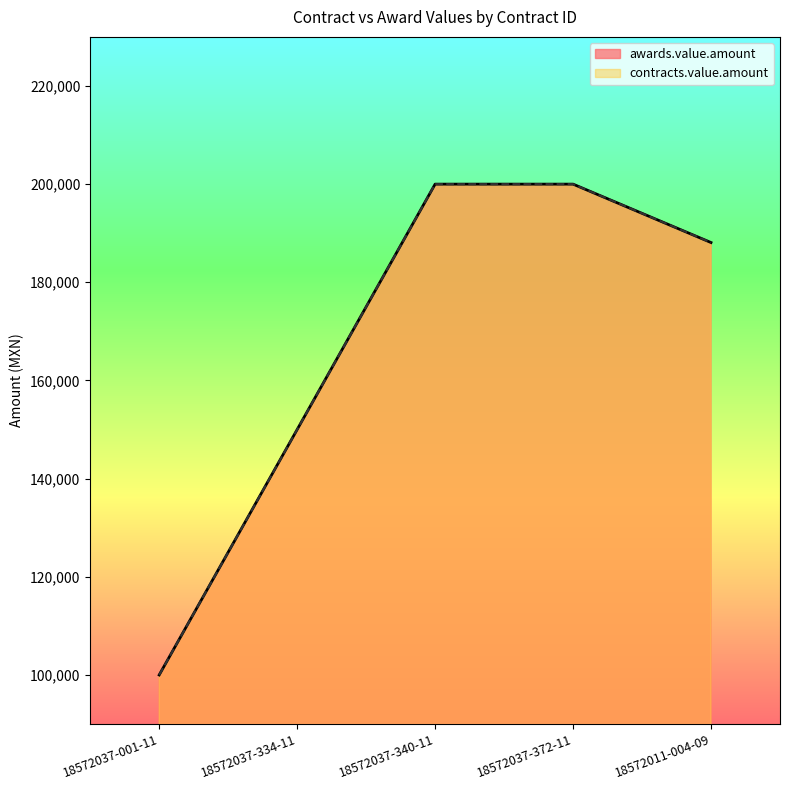

What is the difference between the maximum and second lowest values in the awards.value.amount series?

50000